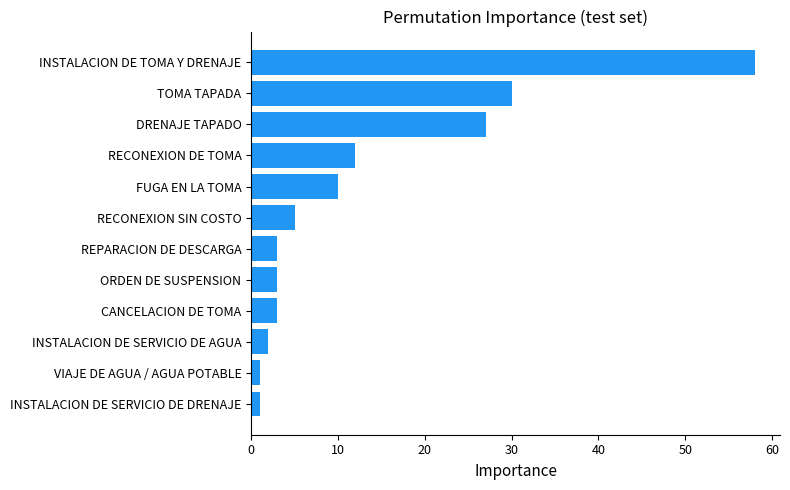

Are the bars horizontal?

Yes